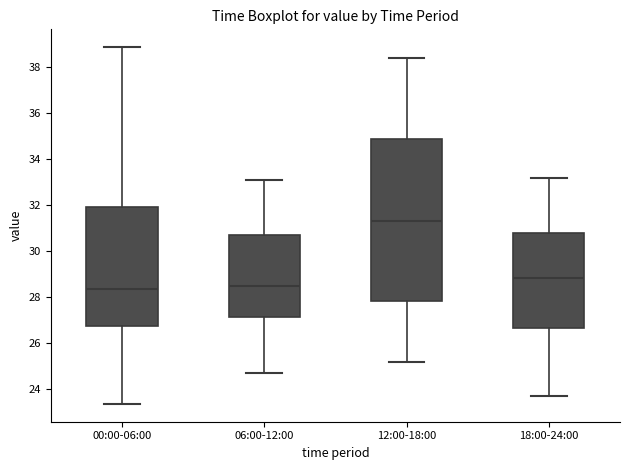

Where does the upper whisker of the box for 00:00-06:00 end on the y-axis? The values are not printed on the chart, so give them approximately, as read against the axis.

38.8